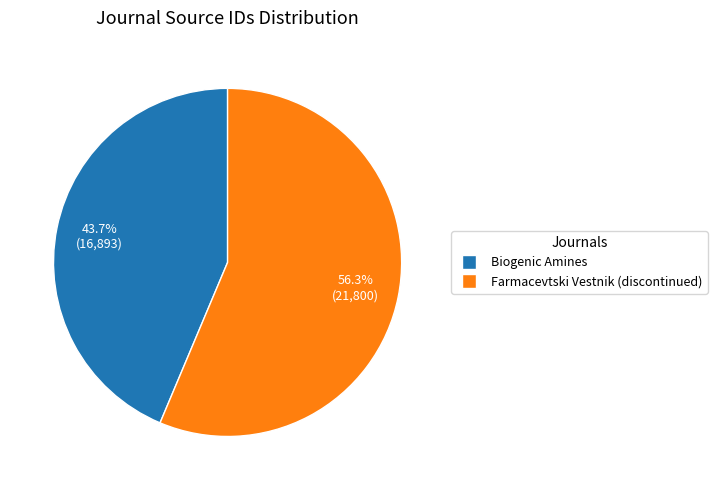

How many slices are in this pie chart?

2